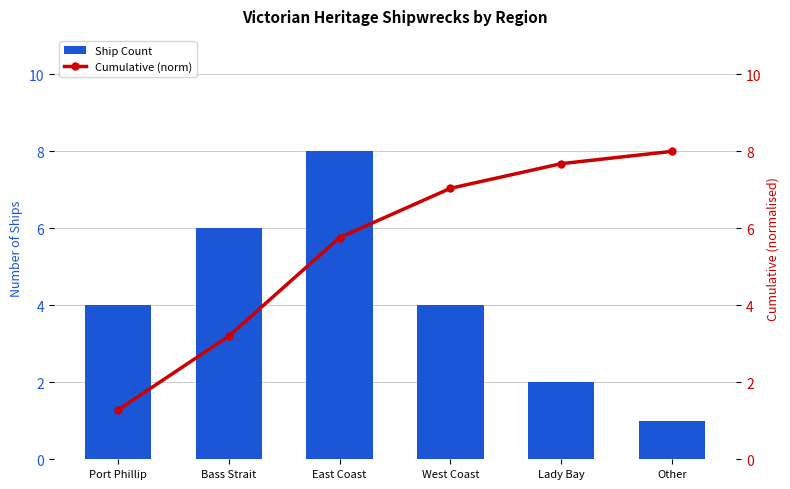

Reading right to left, extract all data points from this chart.

Ship Count: Other=1.0	Lady Bay=2.0	West Coast=4.0	East Coast=8.0	Bass Strait=6.0	Port Phillip=4.0
Cumulative (norm): Other=8.0	Lady Bay=7.7	West Coast=7.0	East Coast=5.8	Bass Strait=3.2	Port Phillip=1.3